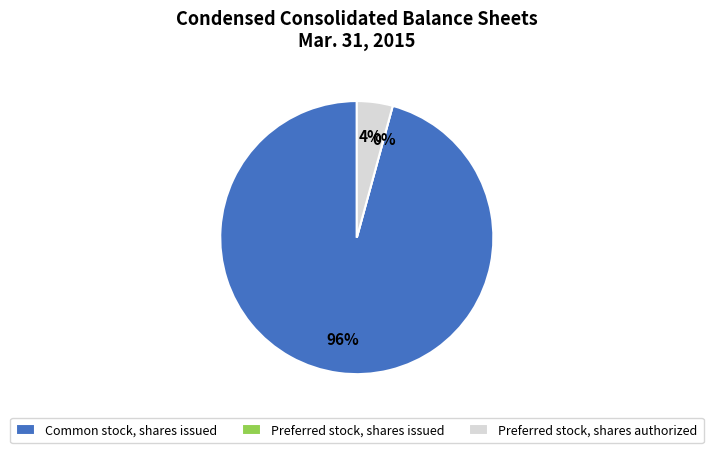

How much of the chart is everything except Preferred stock, shares authorized?

95.8%